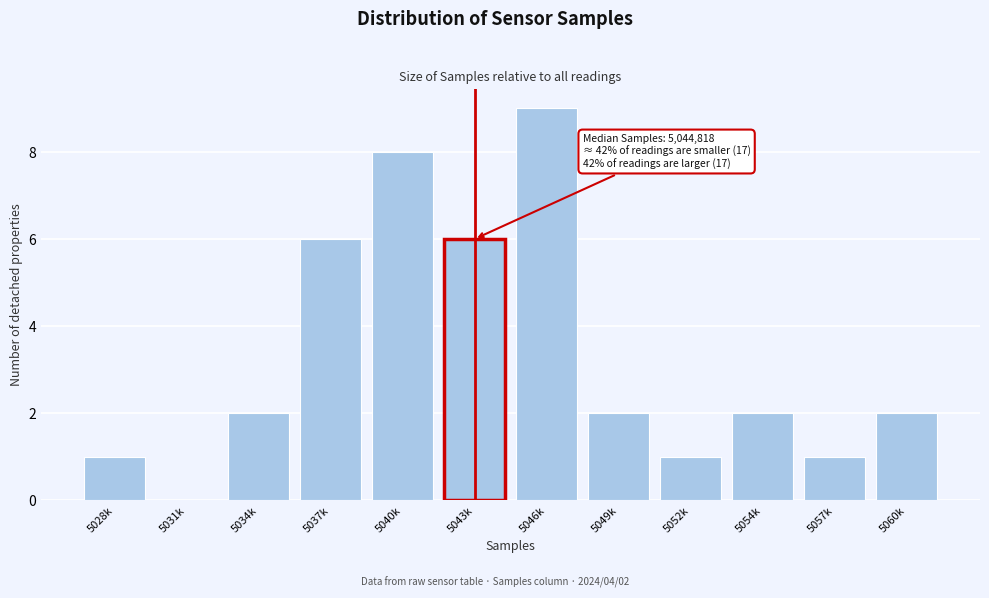

Reading right to left, transcribe all the data shown in this chart.

5060k=2	5057k=1	5054k=2	5052k=1	5049k=2	5046k=9	5043k=6	5040k=8	5037k=6	5034k=2	5031k=0	5028k=1